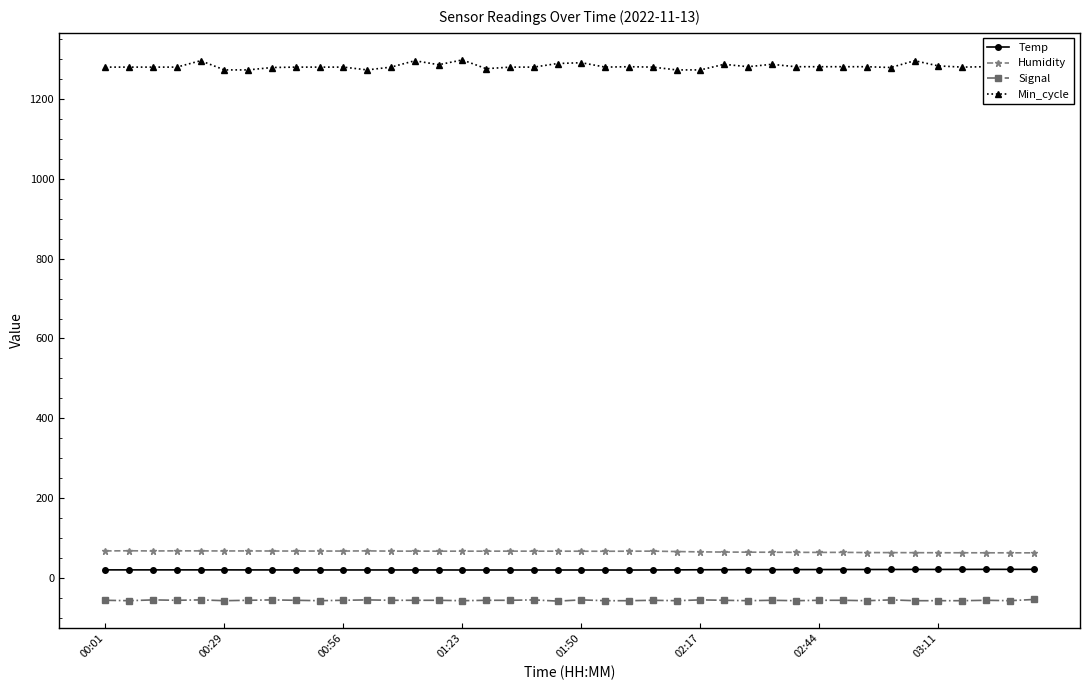

What is the sum of all Temp values?

853.2